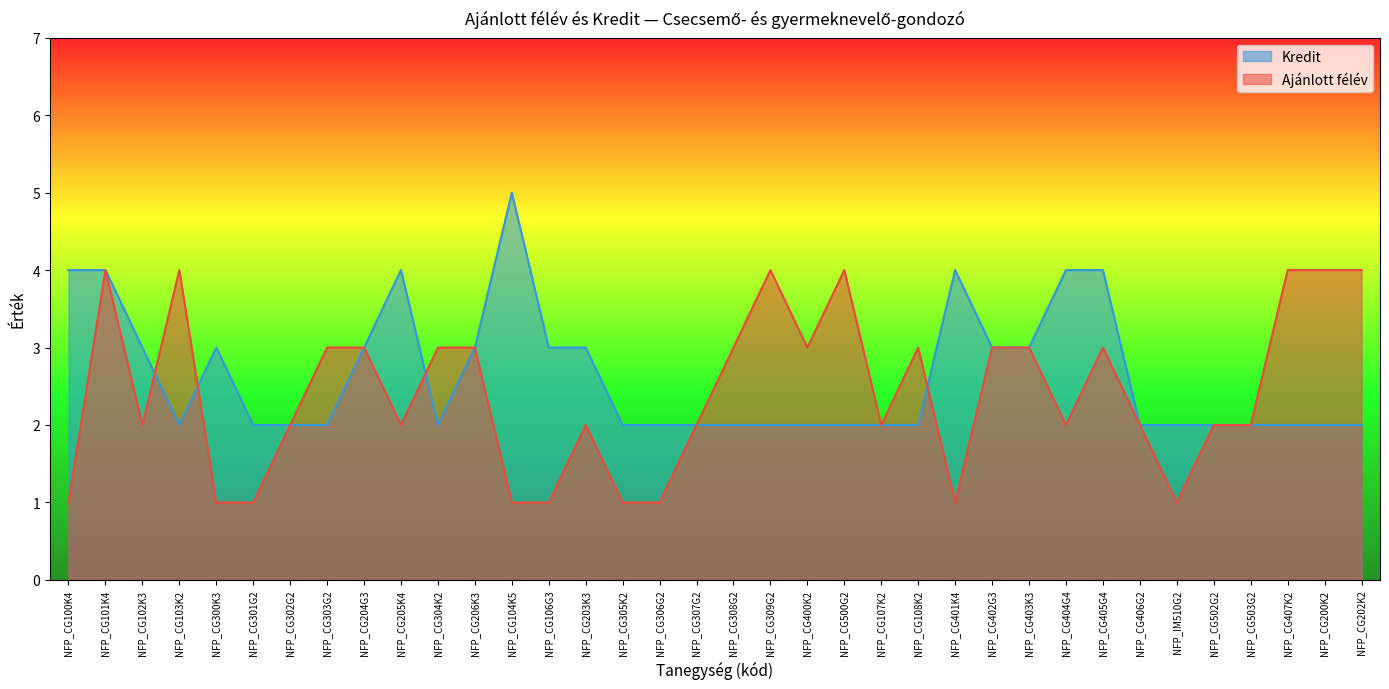

Count the number of categories in the chart.

36